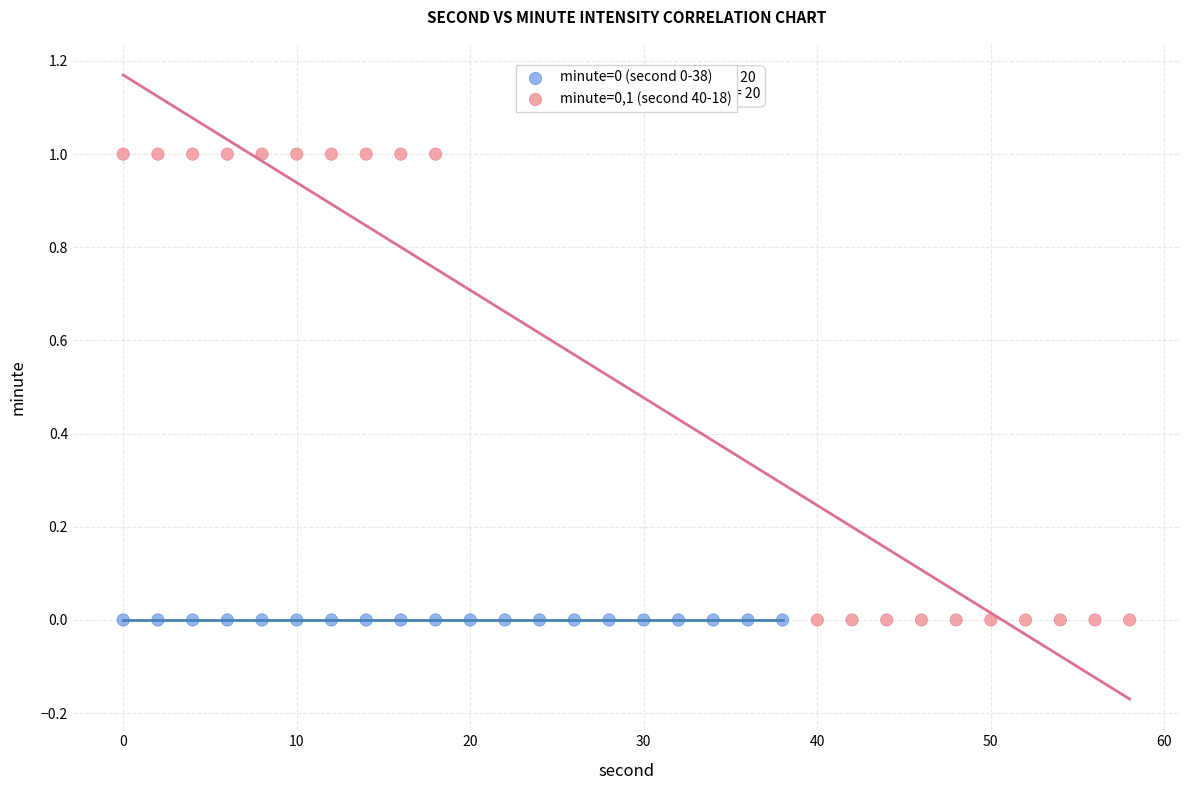

Which series reaches the maximum Y coordinate?

minute=0,1 (second 40-18)